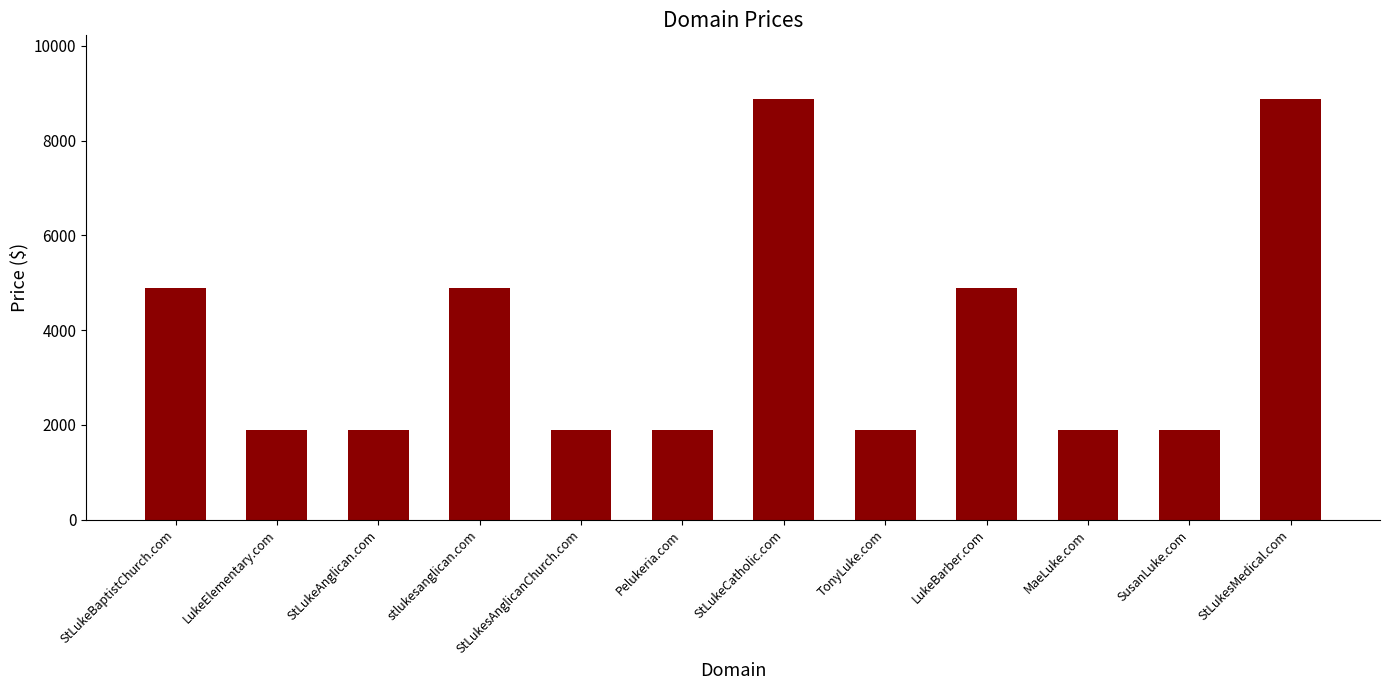

How many bars are there in total?

12